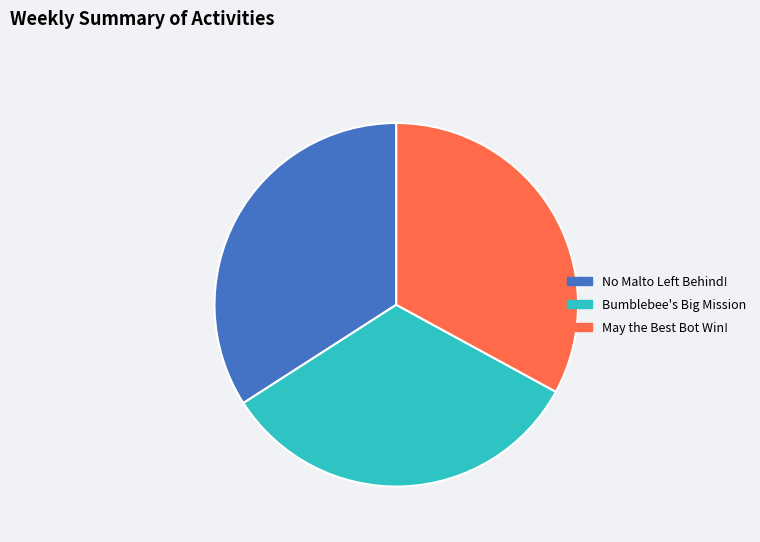

Does any single category account for the majority?

No